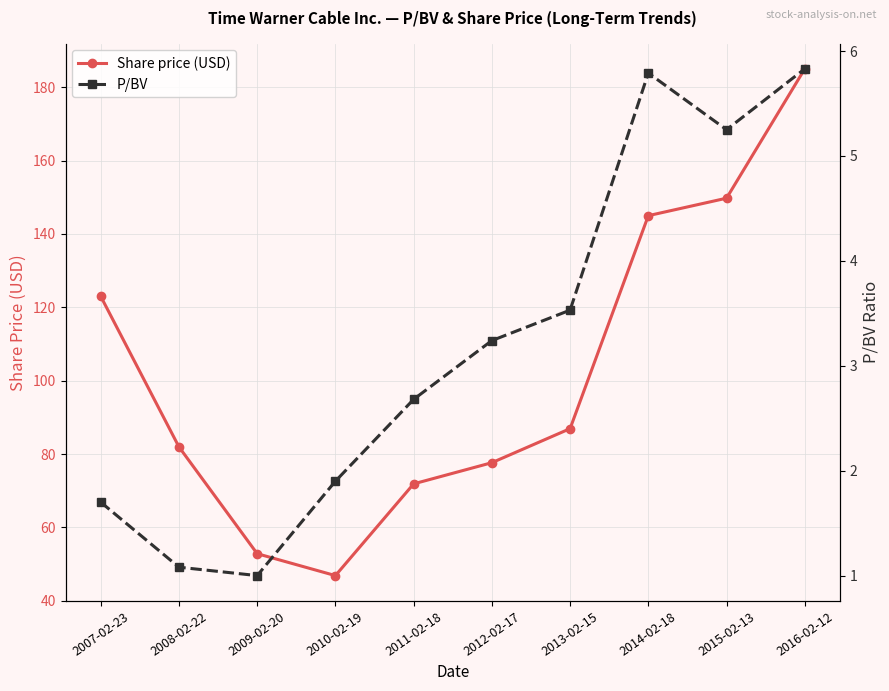

At which category is the sum across all series the highest?

2016-02-12